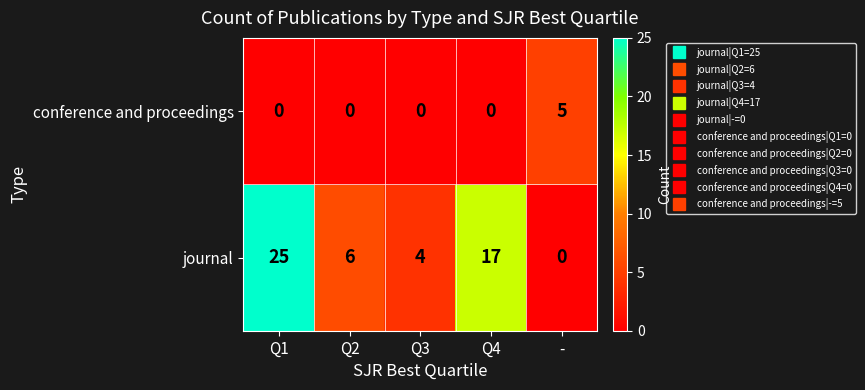

At how many categories does at least one series exceed 23?

1